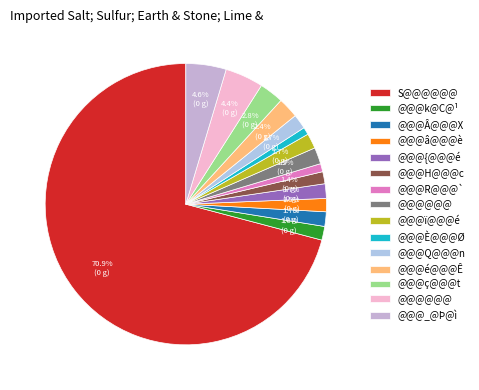

Rank the categories by value from highest to lowest.

S@@@@@@, @@@_@Þ@ì, @@@@@@, @@@ç@@@t, @@@é@@@Ê, @@@@@@, @@@ï@@@é, @@@Q@@@n, @@@{@@@é, @@@Â@@@X, @@@k@C@¹, @@@â@@@è, @@@H@@@c, @@@R@@@`, @@@È@@@Ø